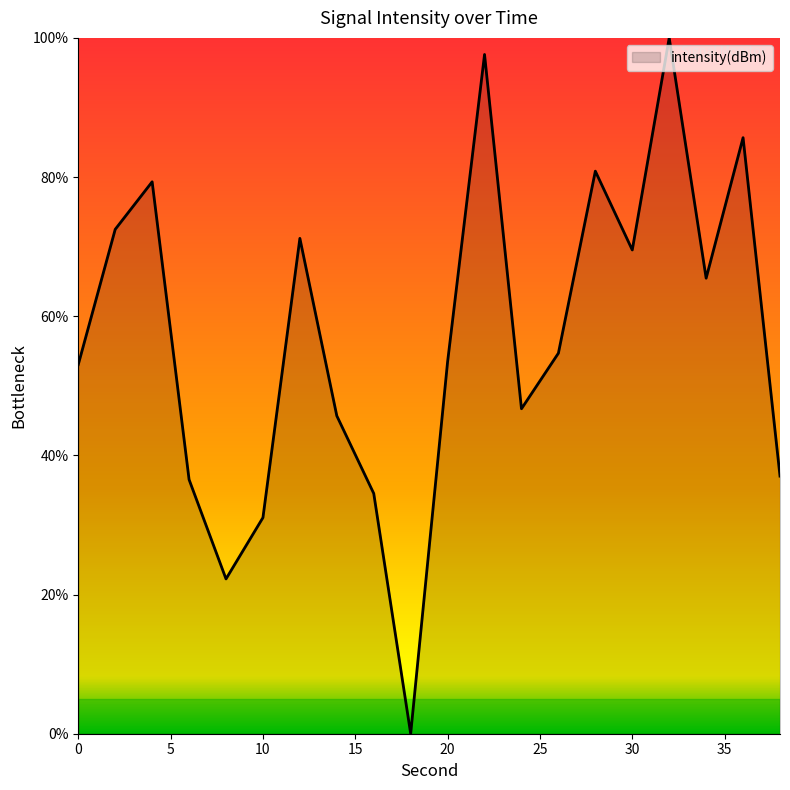

What is the greatest value displayed?

100.0